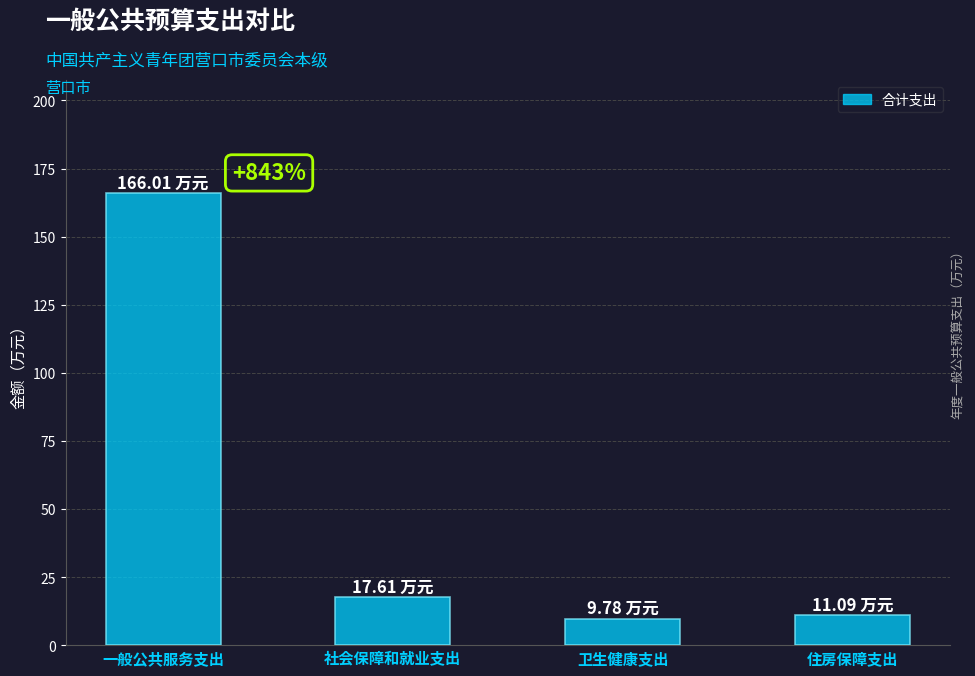

What is the change in value from 一般公共服务支出 to 住房保障支出?

-154.9